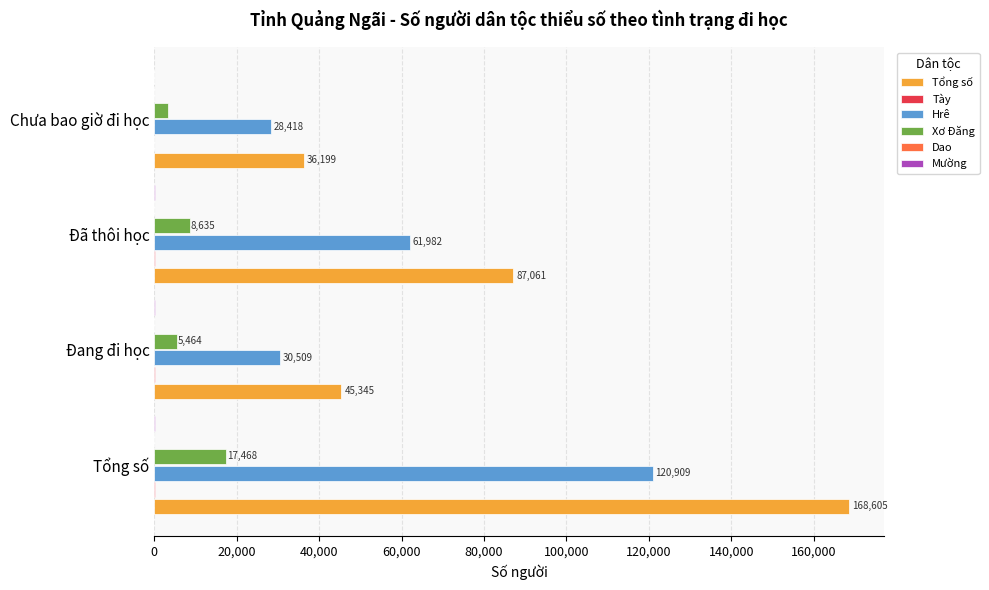

What is the maximum value shown in the chart?

168605